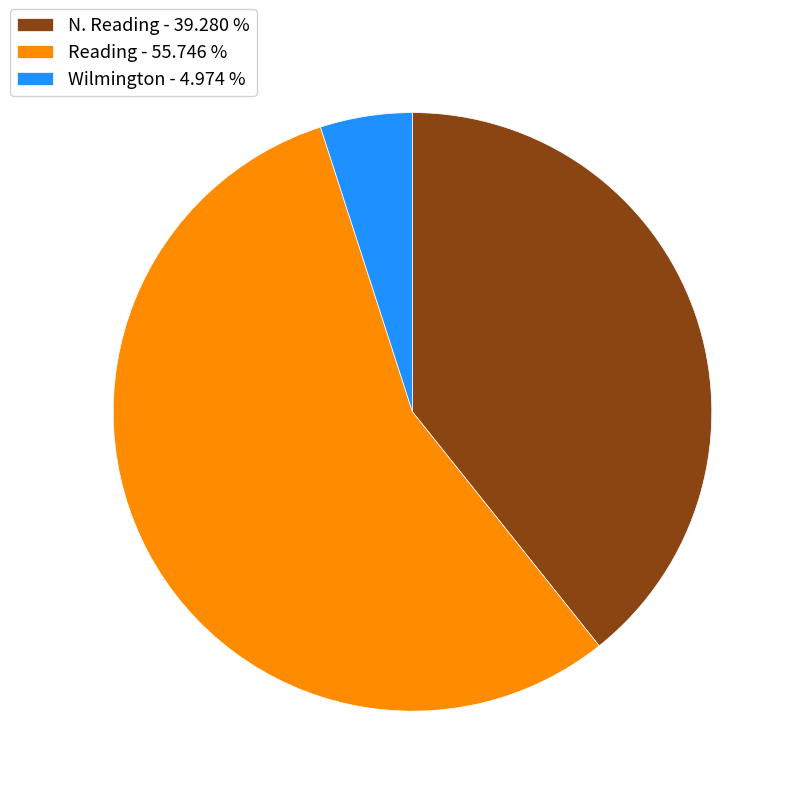

Between N. Reading - 39.280 % and Reading - 55.746 %, which is larger?

Reading - 55.746 %